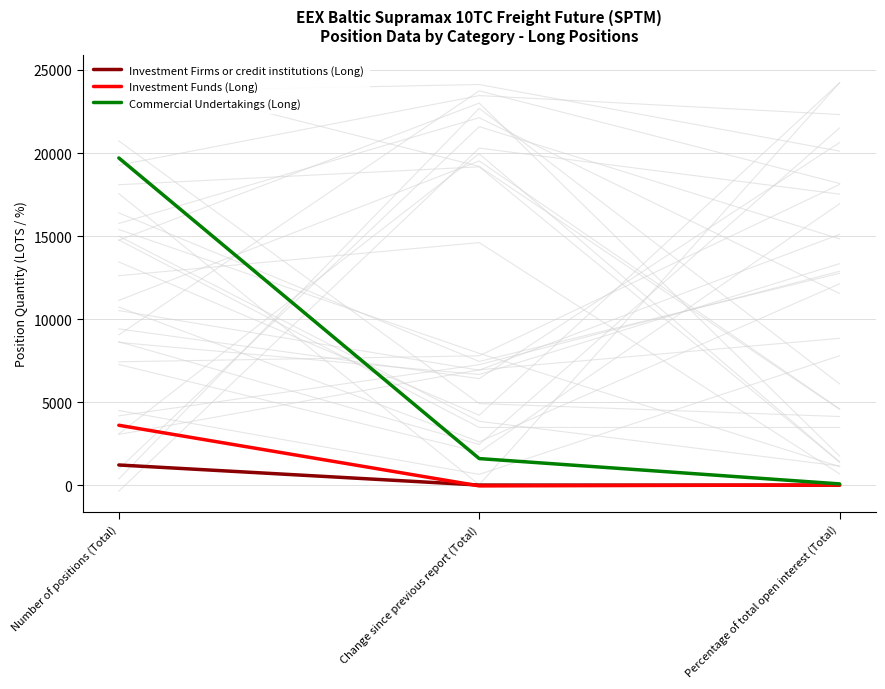

What is the difference between the Commercial Undertakings (Long) values at Percentage of total open interest (Total) and Change since previous report (Total)?

1524.2